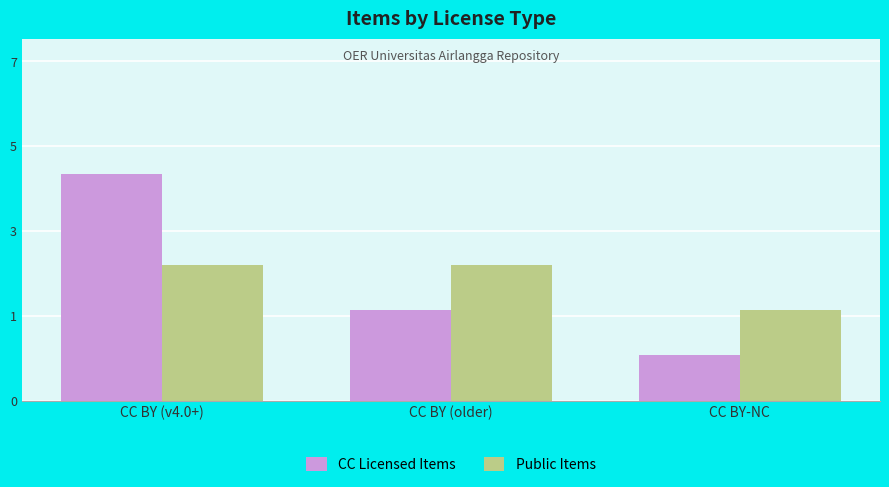

Are the bars grouped side by side (vs. stacked)?

Yes